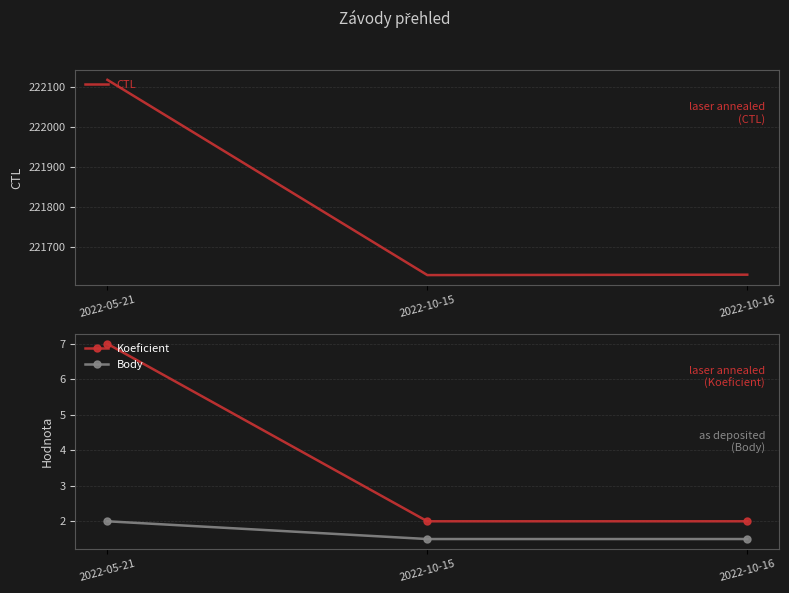

What is the sum of all Body values?

5.0